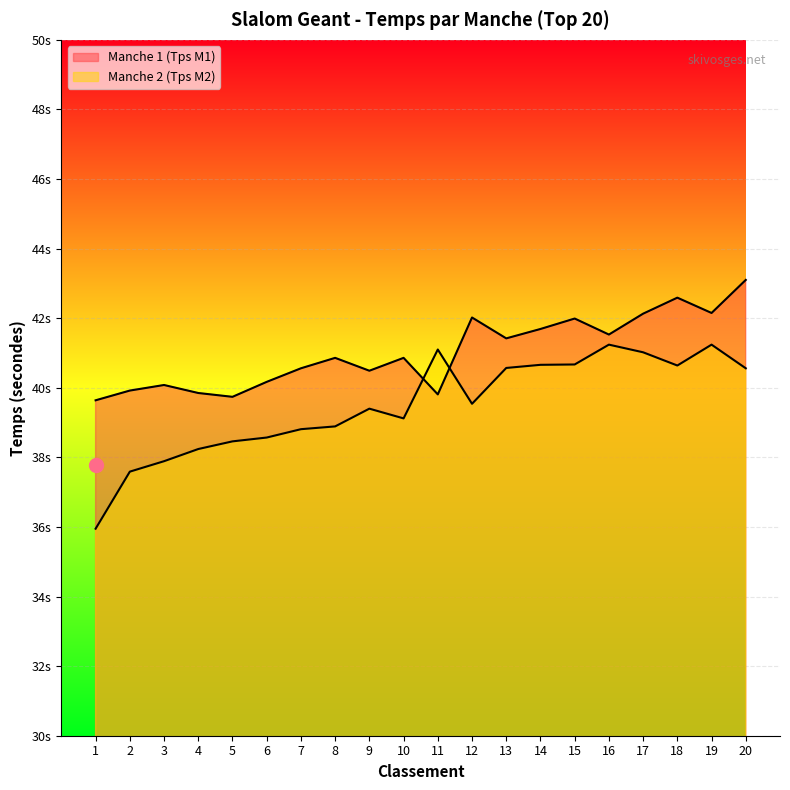

What is the average value of the Manche 1 (Tps M1) series?

41.0